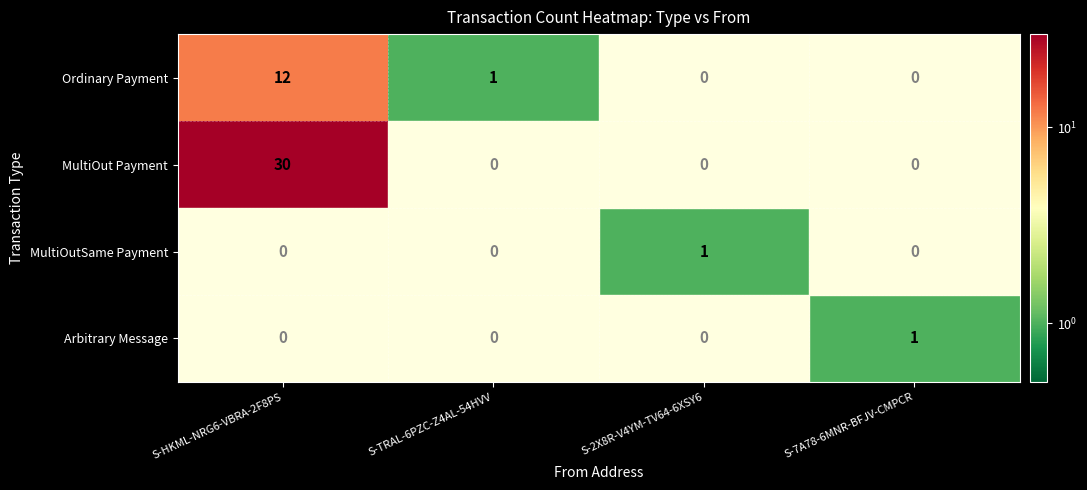

What is the highest value of the MultiOut Payment series?

30